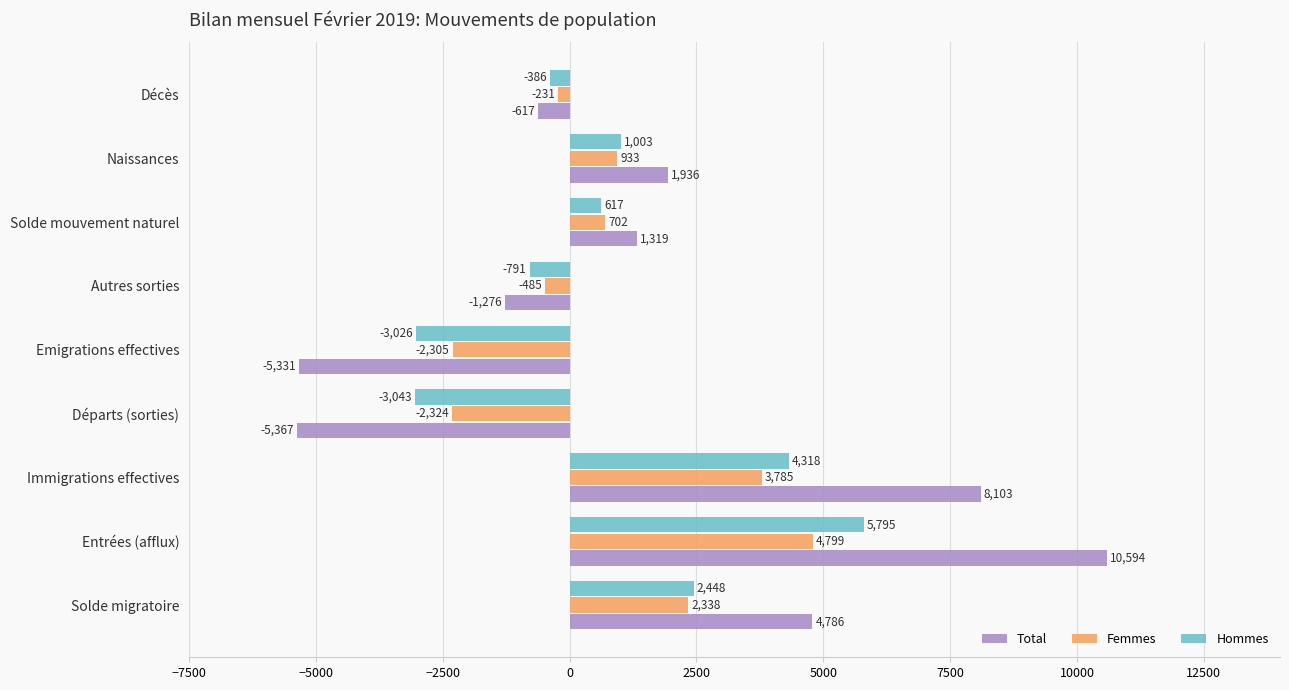

What is the difference between the maximum and minimum values in the Total series?

15961